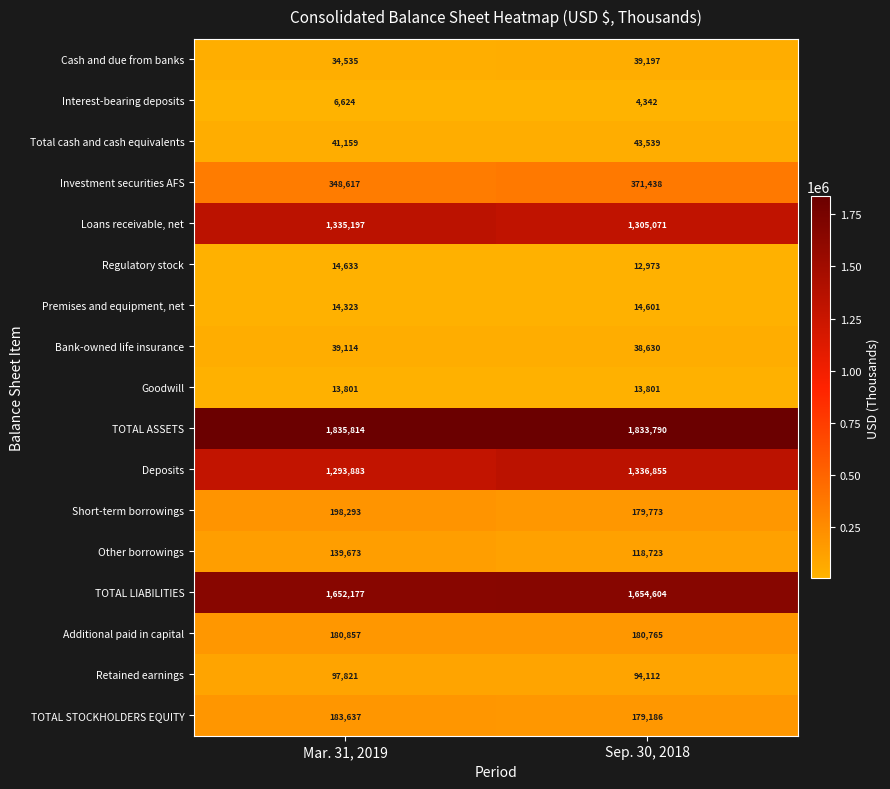

Which category has the lowest value across all series?

Sep. 30, 2018